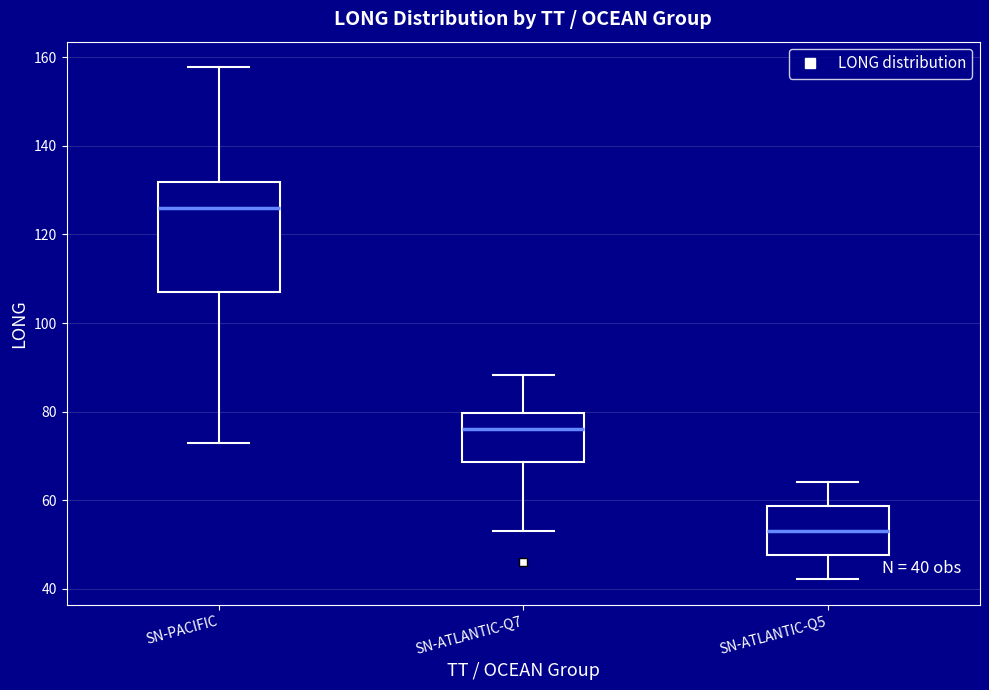

Which box is the tallest, from its lower edge to its upper edge?

SN-PACIFIC